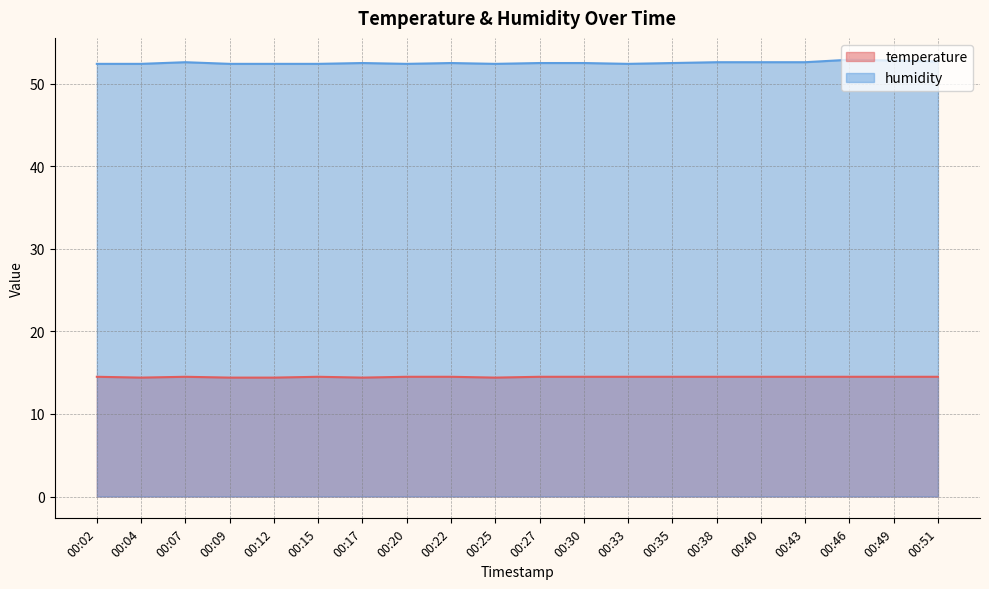

True or false: humidity has a value of 21.4 at 00:02.

False